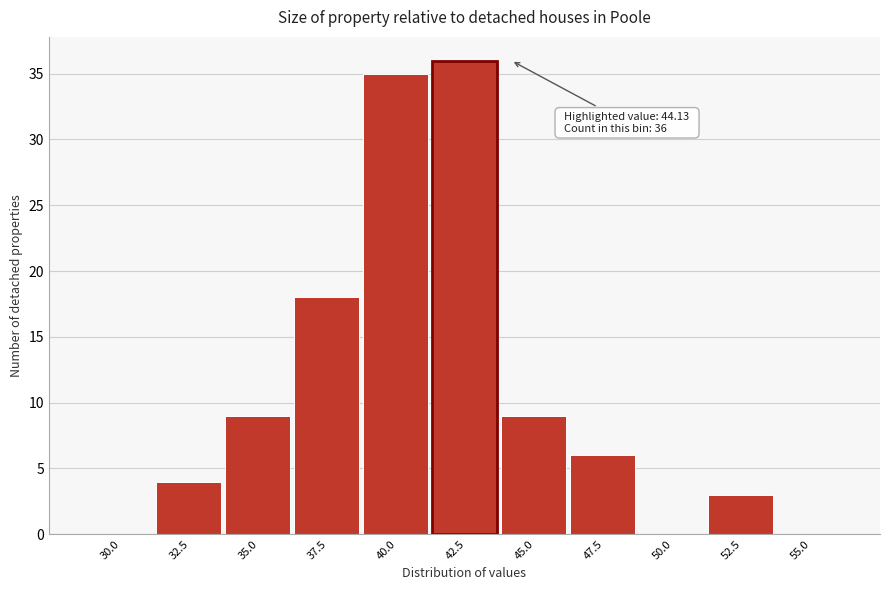

Reading left to right, list all the values displayed in this chart.

30.0=0	32.5=4	35.0=9	37.5=18	40.0=35	42.5=36	45.0=9	47.5=6	50.0=0	52.5=3	55.0=0